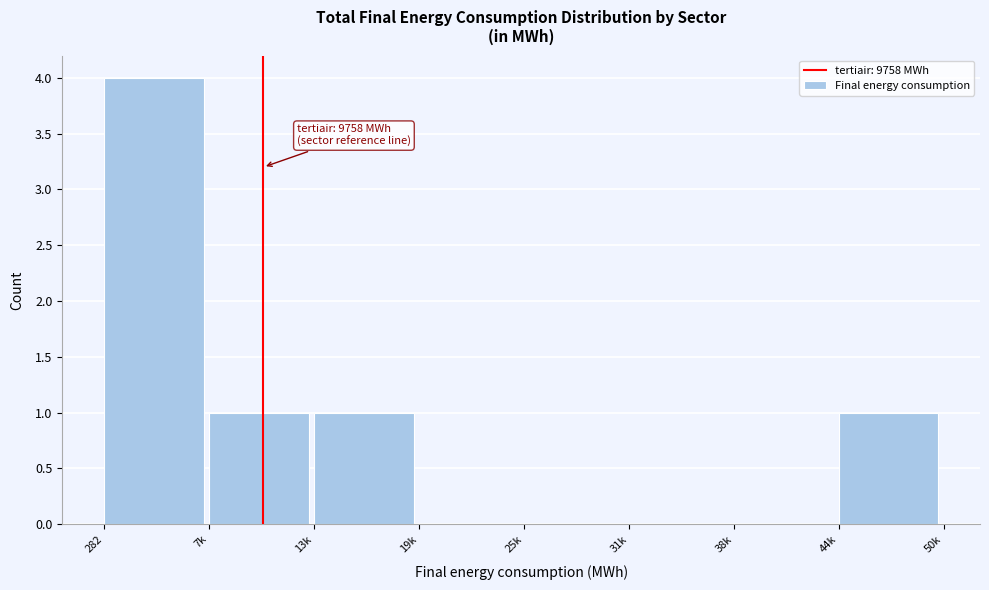

Reading right to left, extract all data points from this chart.

44k=1	38k=0	31k=0	25k=0	19k=0	13k=1	7k=1	282=4